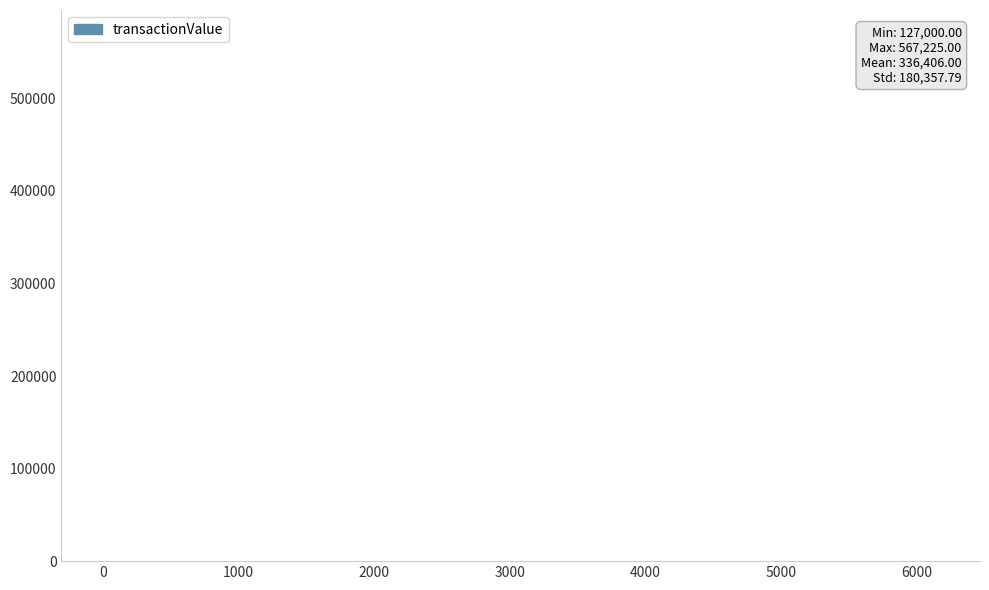

Reading left to right, what are all the values shown in this chart?

314993	567225	127000